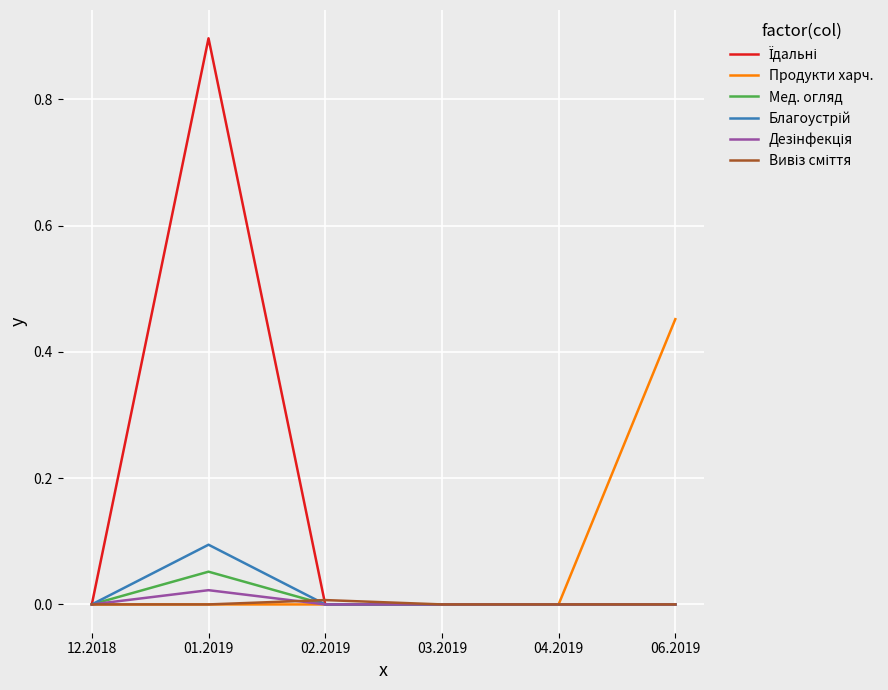

What is the maximum value shown in the chart?

0.9